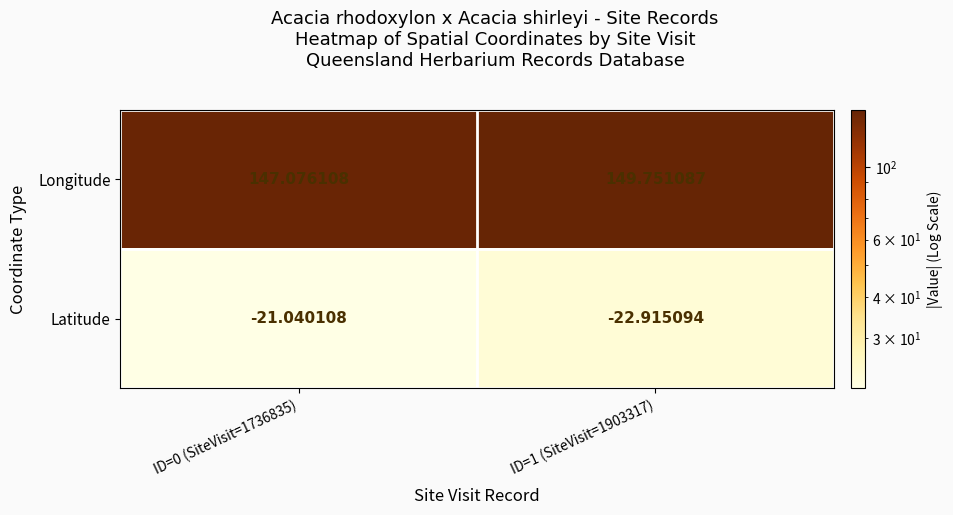

Which series has the largest total across all categories?

Longitude